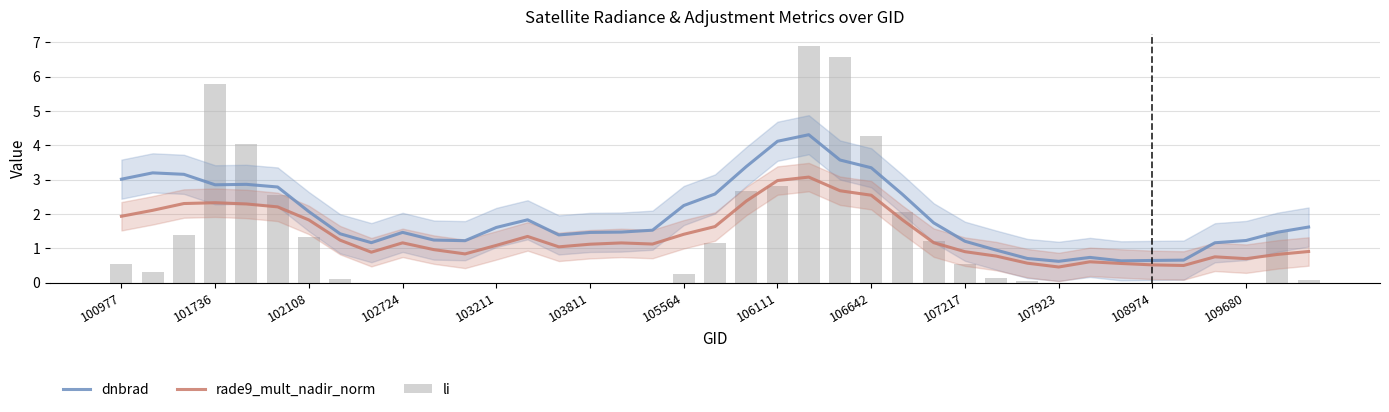

The rade9_mult_nadir_norm series shows 4.2 at 106111. True or false?

False